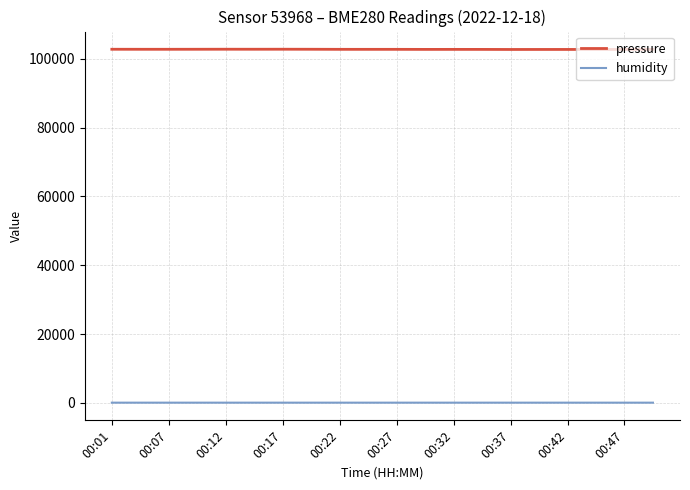

True or false: pressure and humidity cross at least once.

False